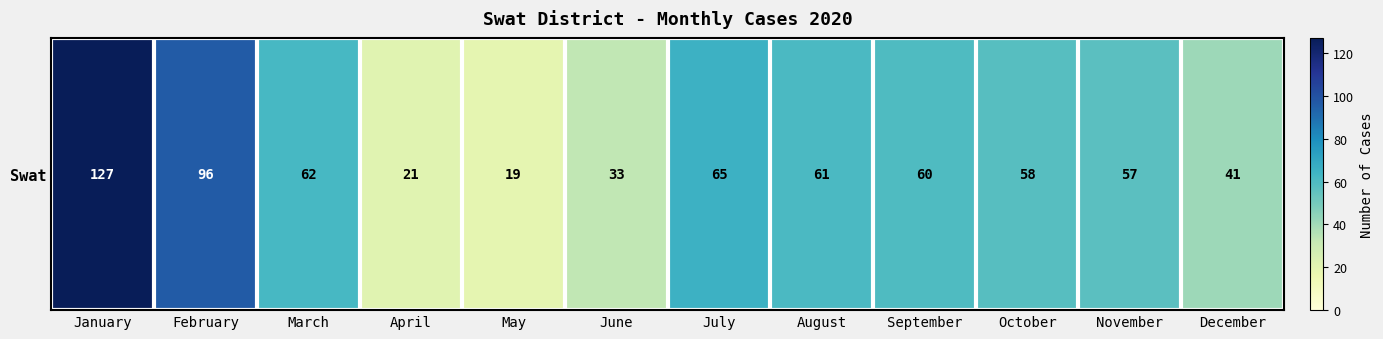

What is the change in value from August to September?

-1